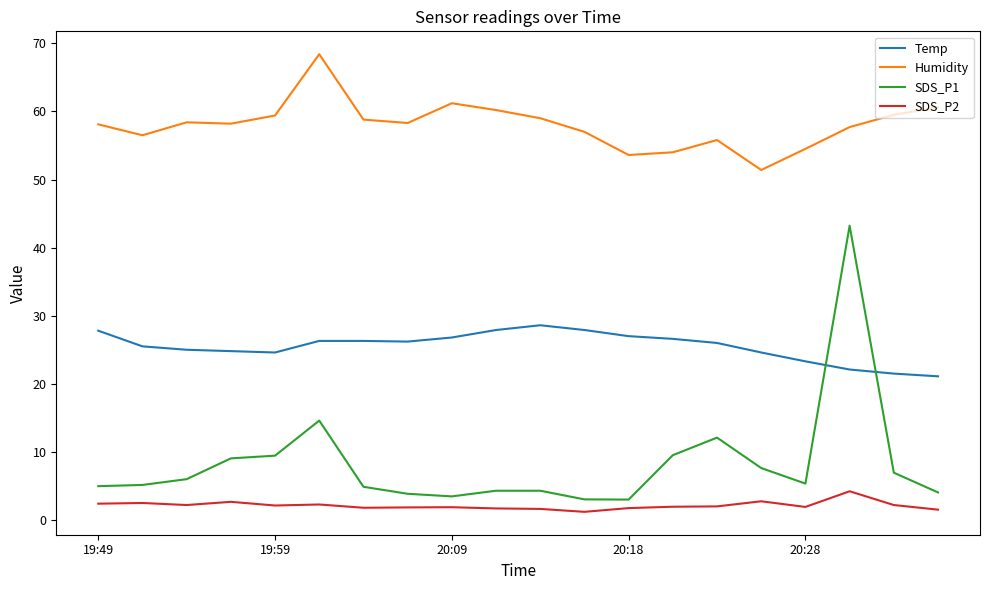

Which series has the largest range (max minus min)?

SDS_P1